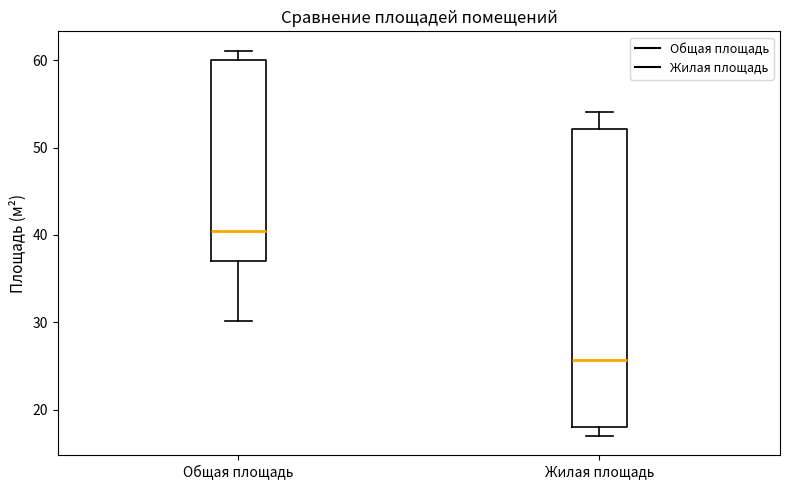

Where is the upper edge of the box for Жилая площадь on the y-axis? The values are not printed on the chart, so give them approximately, as read against the axis.

52